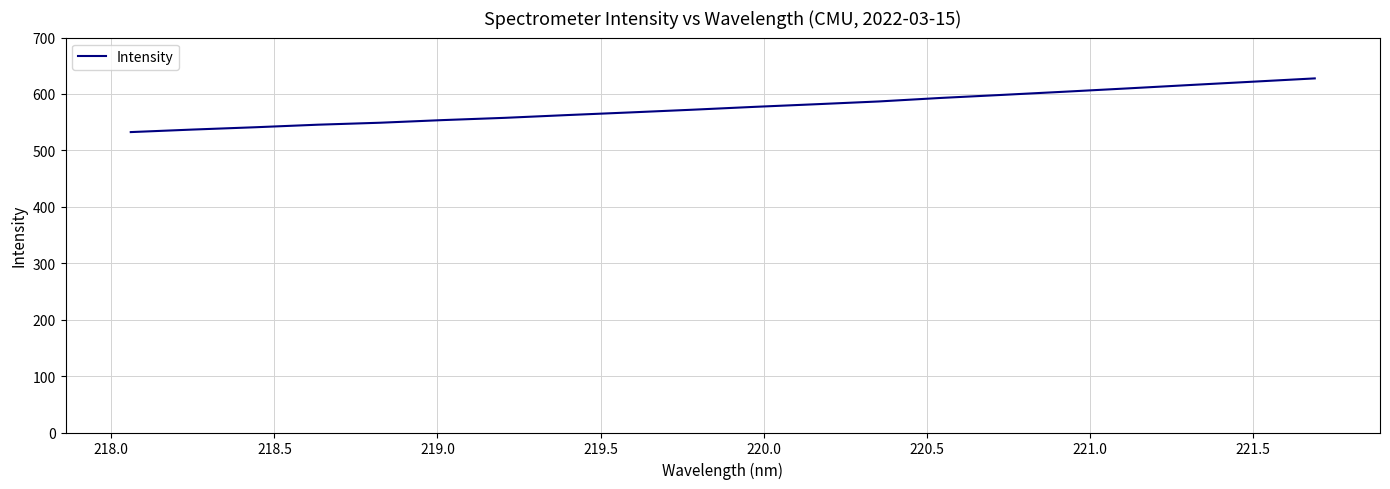

What is the minimum value shown in the chart?

532.5